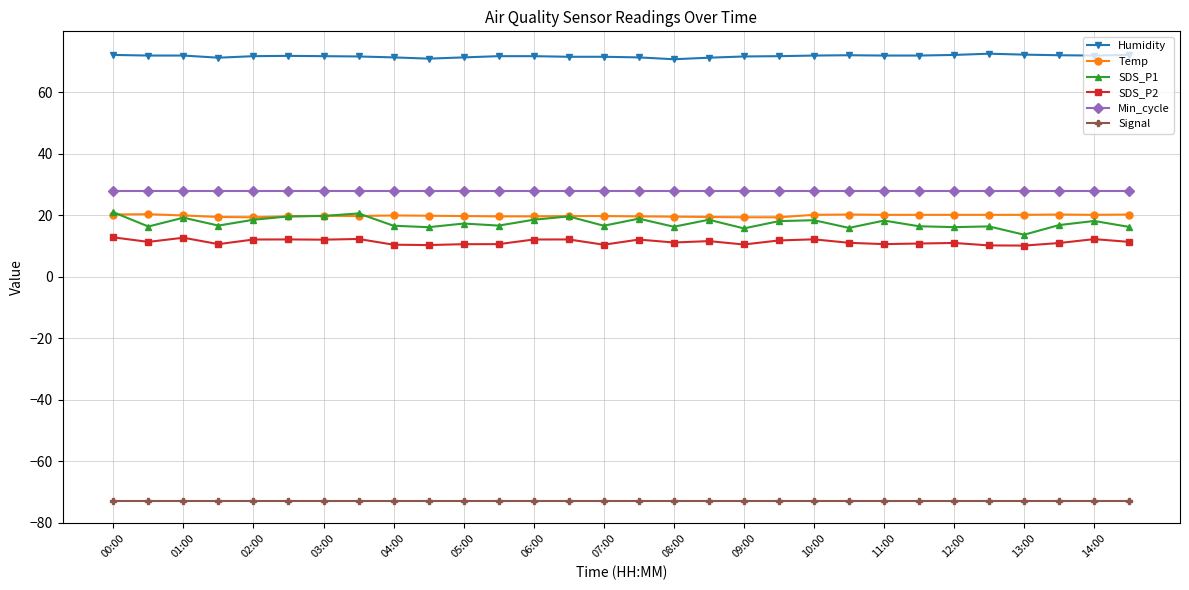

What is the value of the Signal point at the 12th from the left?

-73.0